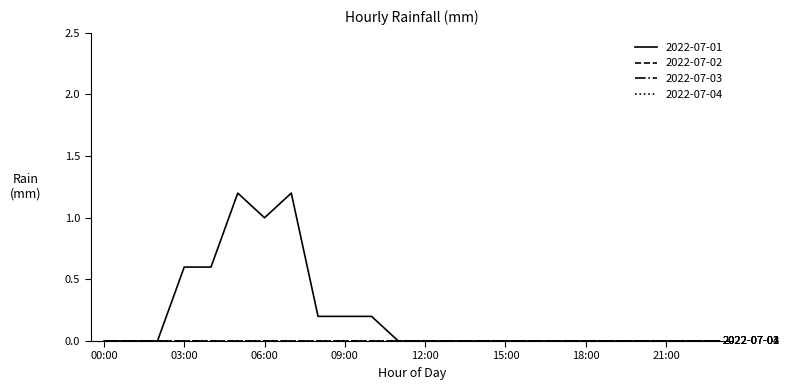

List the series in order of their peak value, highest first.

2022-07-01, 2022-07-02, 2022-07-03, 2022-07-04